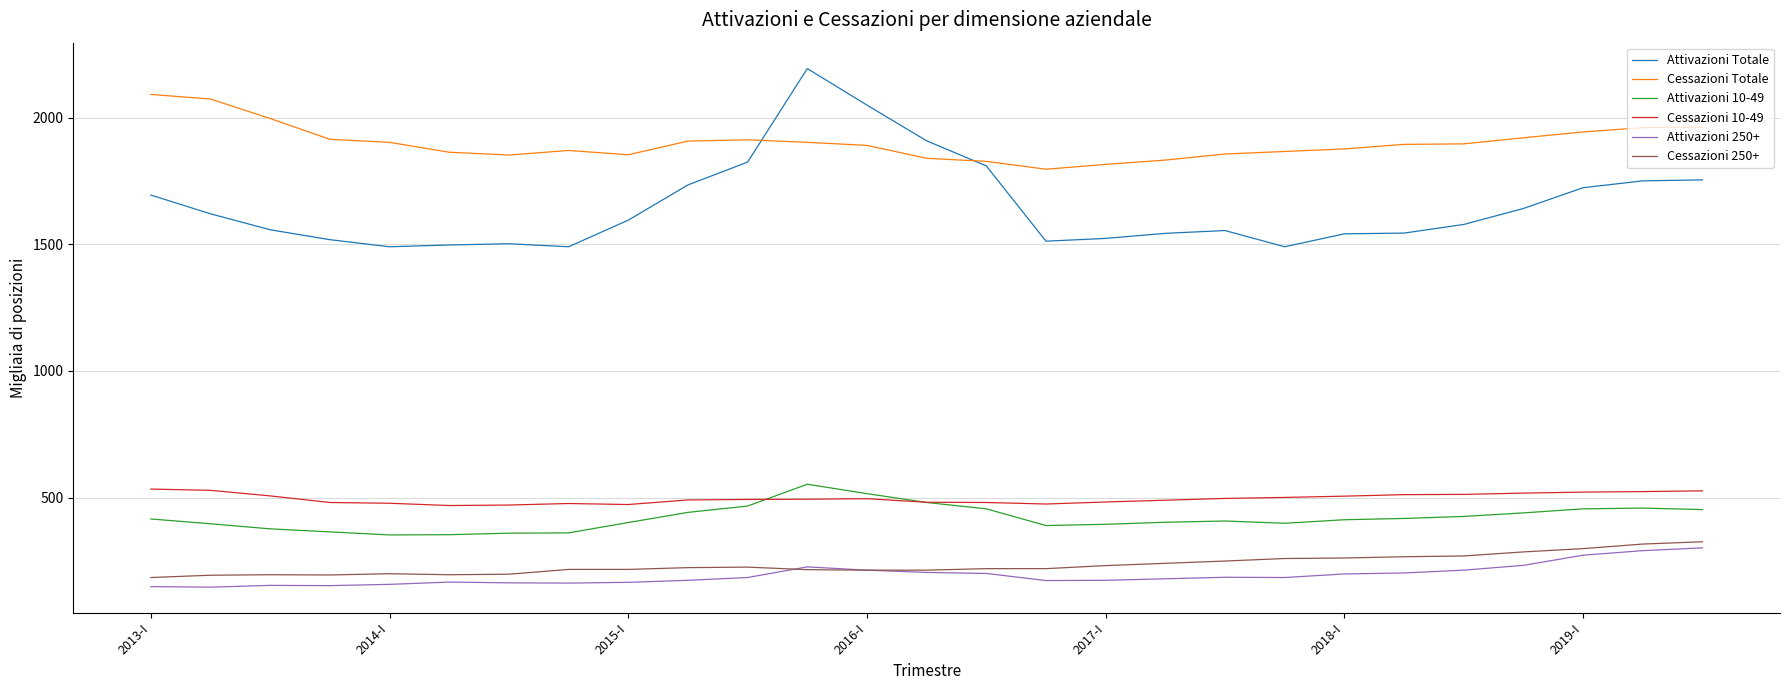

What is the smallest value displayed?

147